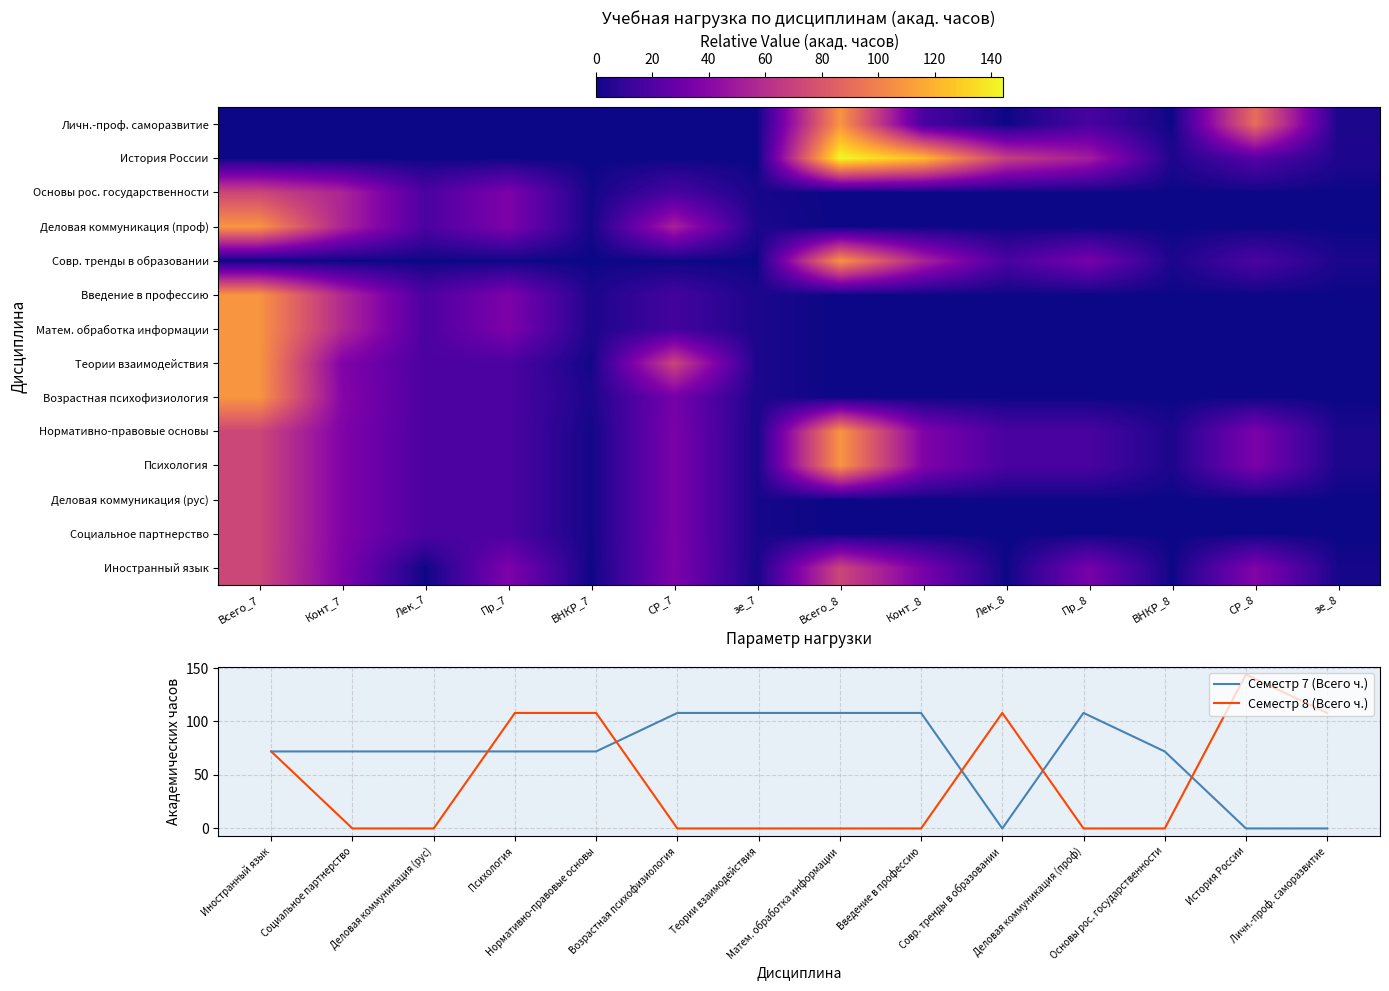

What is the maximum value for Семестр 7 (Всего ч.)?

108